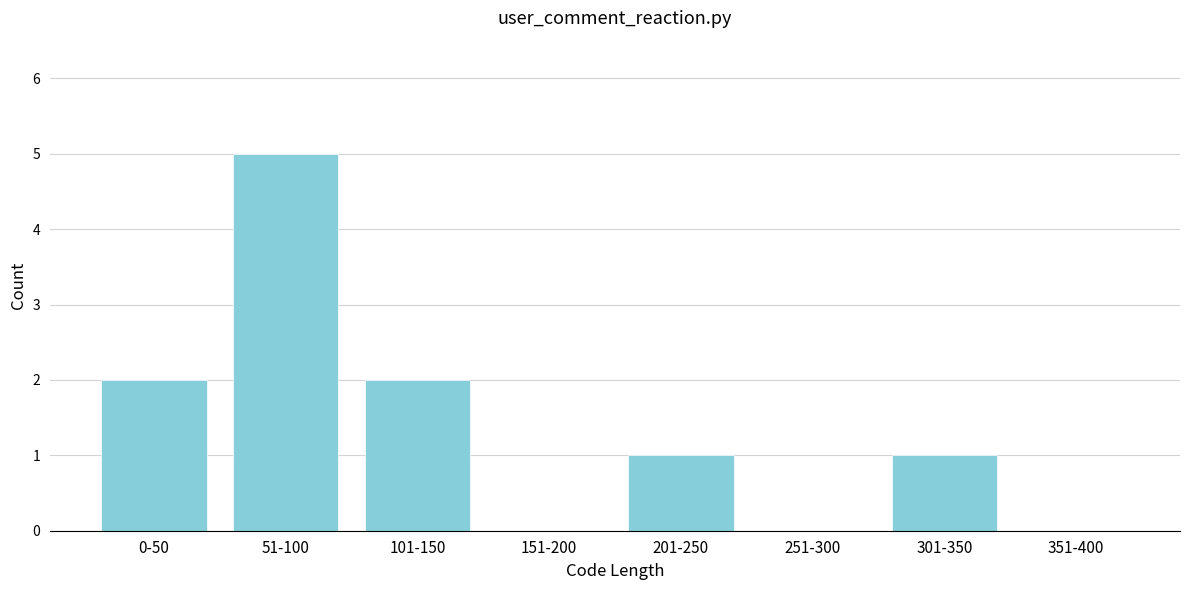

Reading right to left, transcribe all the data shown in this chart.

351-400=0	301-350=1	251-300=0	201-250=1	151-200=0	101-150=2	51-100=5	0-50=2